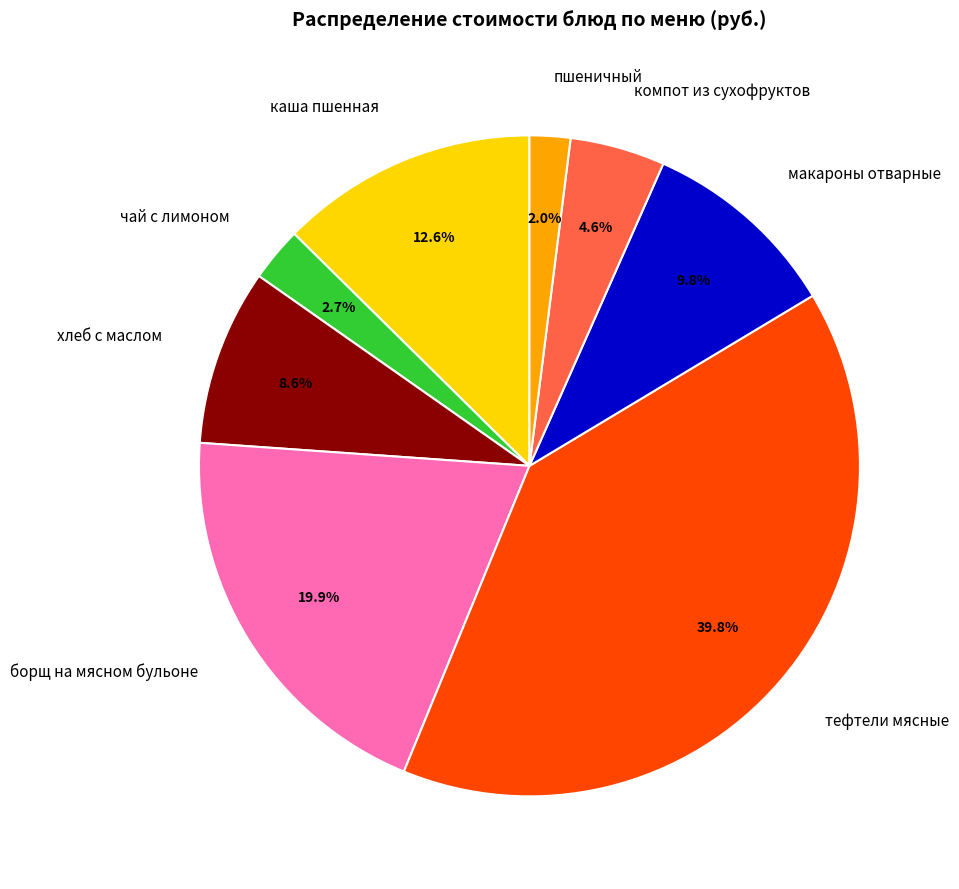

Does борщ на мясном бульоне represent more than half of the total?

No